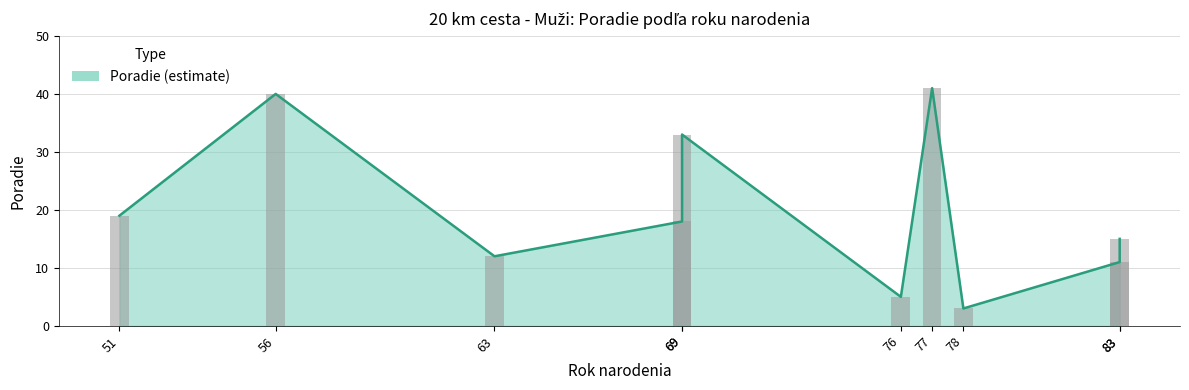

Reading right to left, extract all data points from this chart.

15	11	3	41	5	33	18	12	40	19